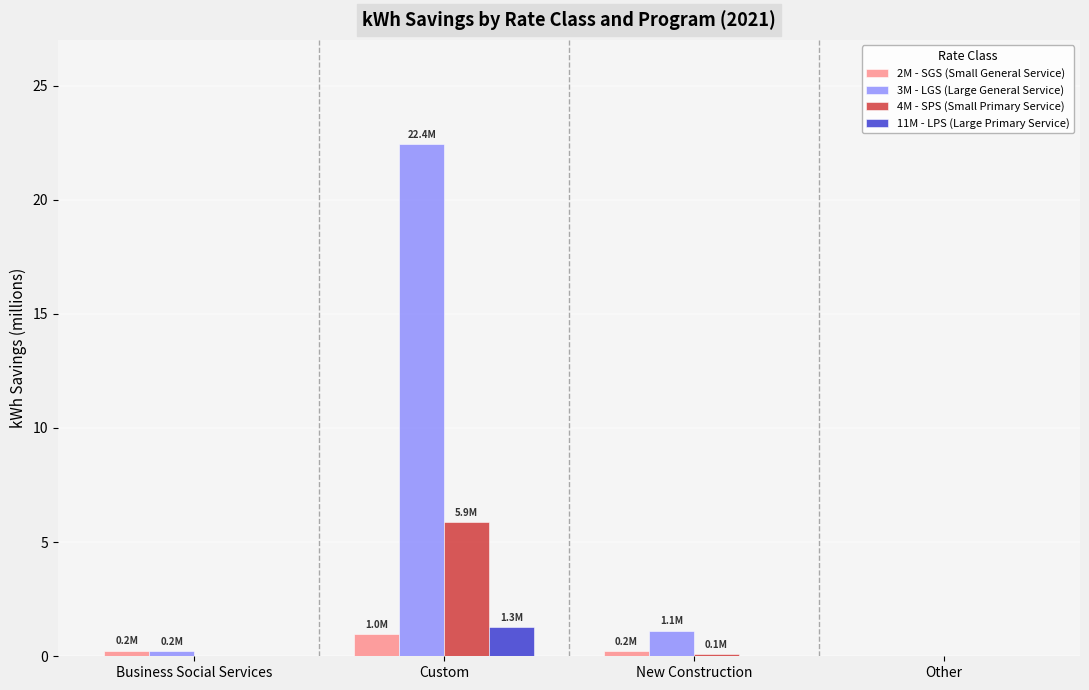

Where is 3M - LGS (Large General Service) nearest to the value 11?

New Construction